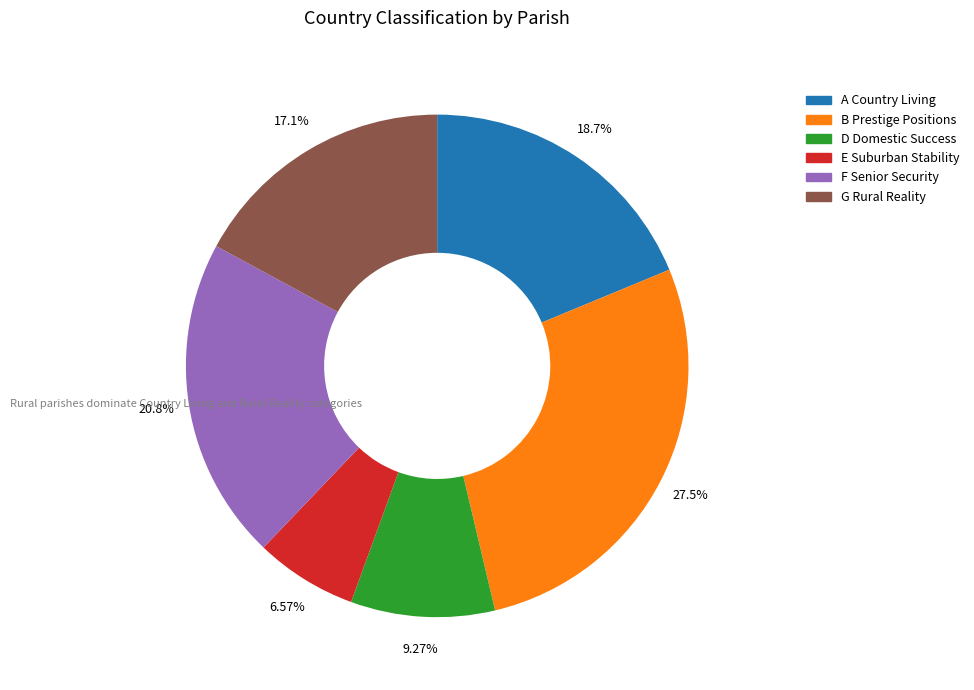

Does any single category account for the majority?

No